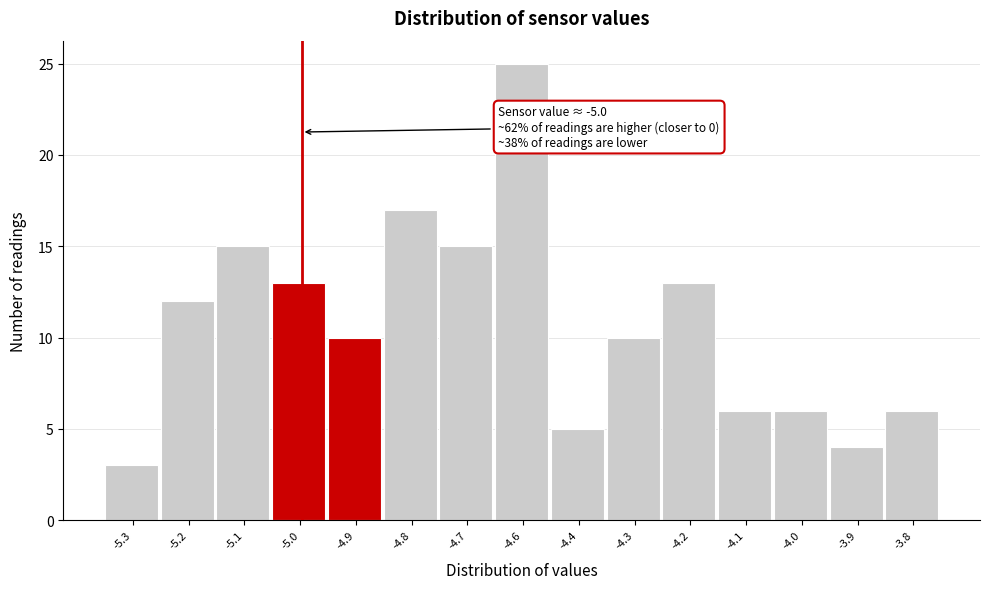

Reading left to right, extract all data points from this chart.

-5.3=3	-5.2=12	-5.1=15	-5.0=13	-4.9=10	-4.8=17	-4.7=15	-4.6=25	-4.4=5	-4.3=10	-4.2=13	-4.1=6	-4.0=6	-3.9=4	-3.8=6